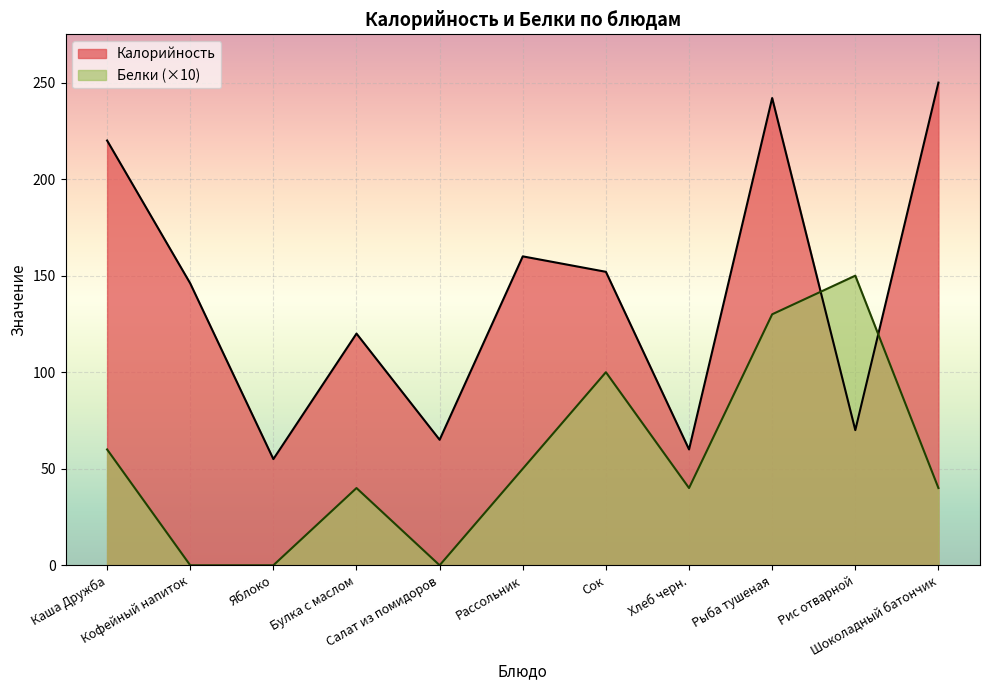

Which series ends up on top after the final intersection of Калорийность and Белки?

Калорийность